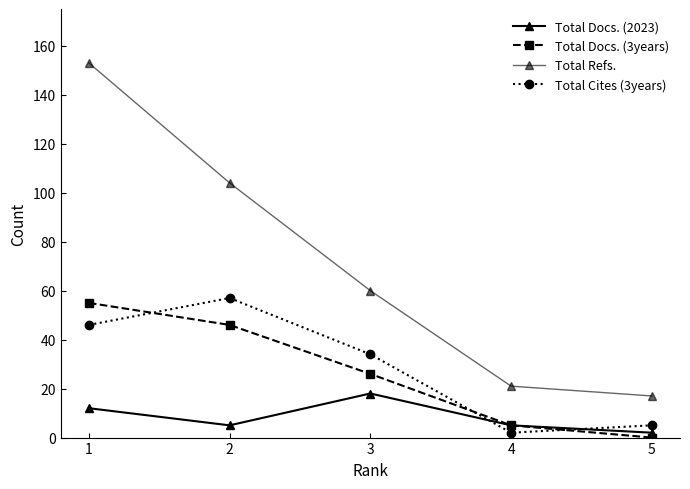

How many data points in Total Docs. (3years) are less than 26?

2